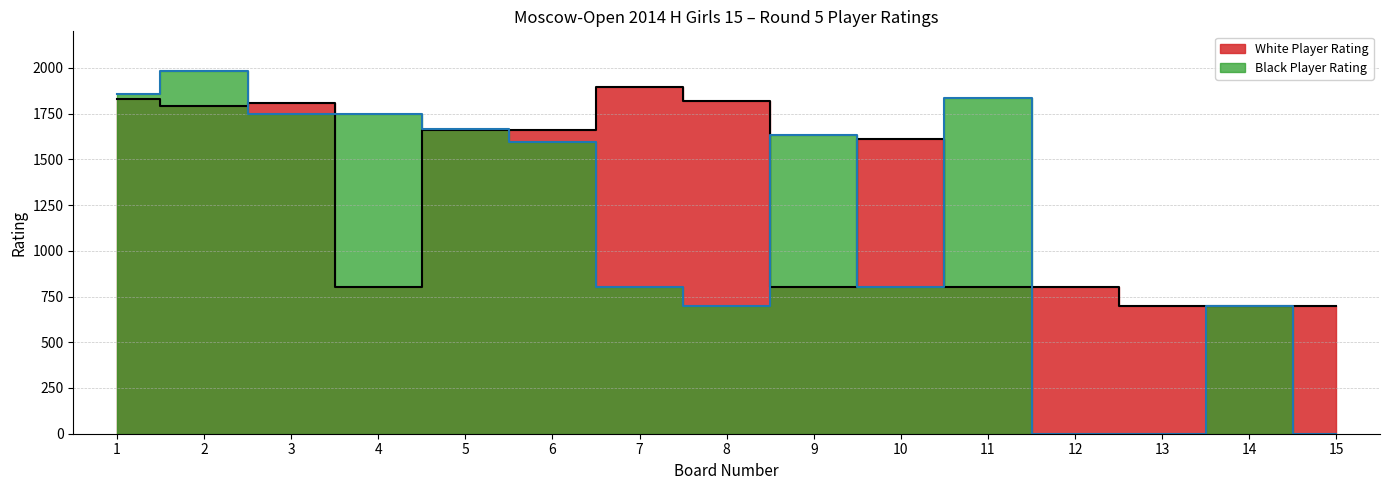

In White Player Rating, how many points are lower than both neighbors (excluding endpoints)?

4